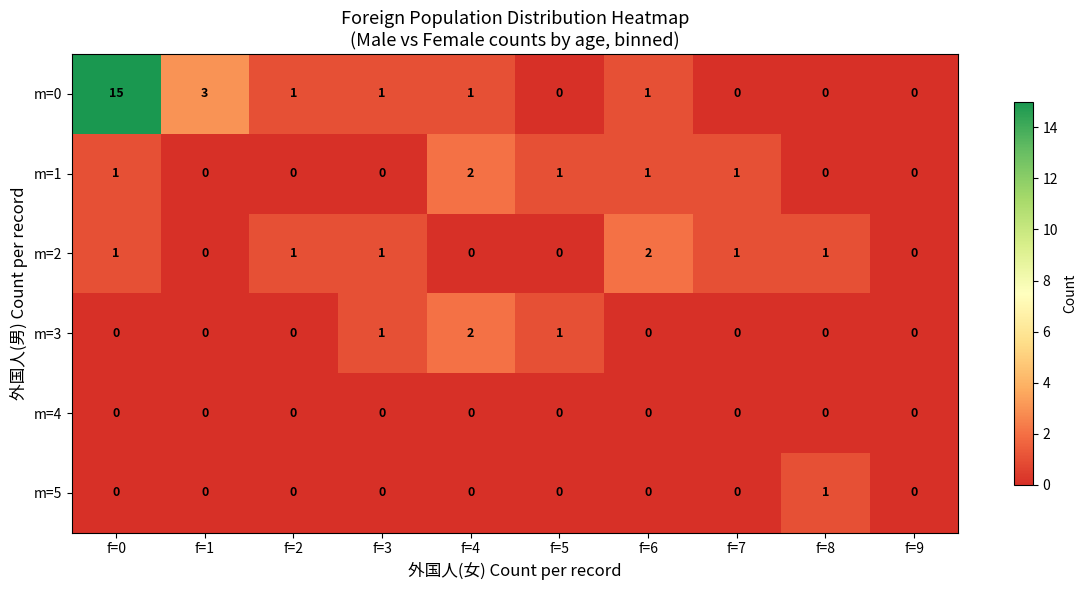

Is the value of m=5 at f=1 greater than the value of m=1 at f=0?

No